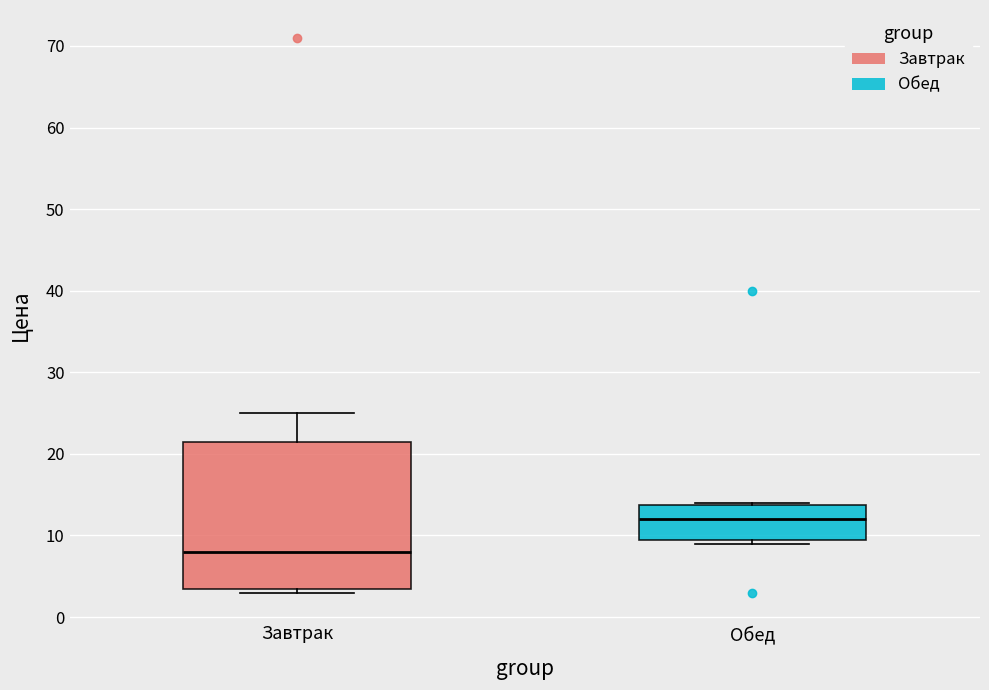

Reading left to right, transcribe this box plot: for each box, give where its median line is, the range the box spans, and where its two whiskers end, as read against the y-axis. The values are not printed on the chart, so give them approximately, as read against the axis.

Завтрак: median 8, box 4 to 22, whiskers 3 to 25
Обед: median 12, box 10 to 14, whiskers 9 to 14